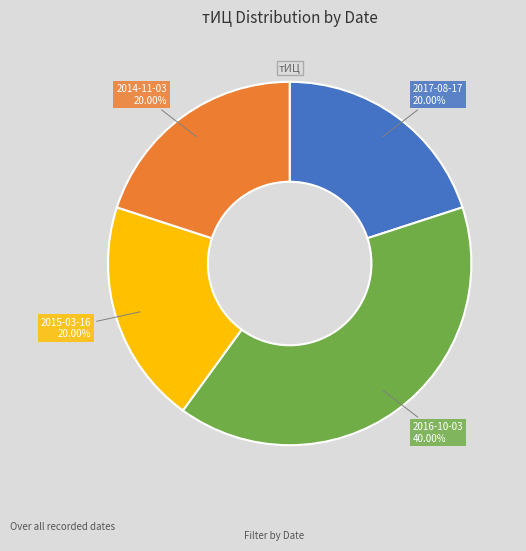

Does any single category account for the majority?

No